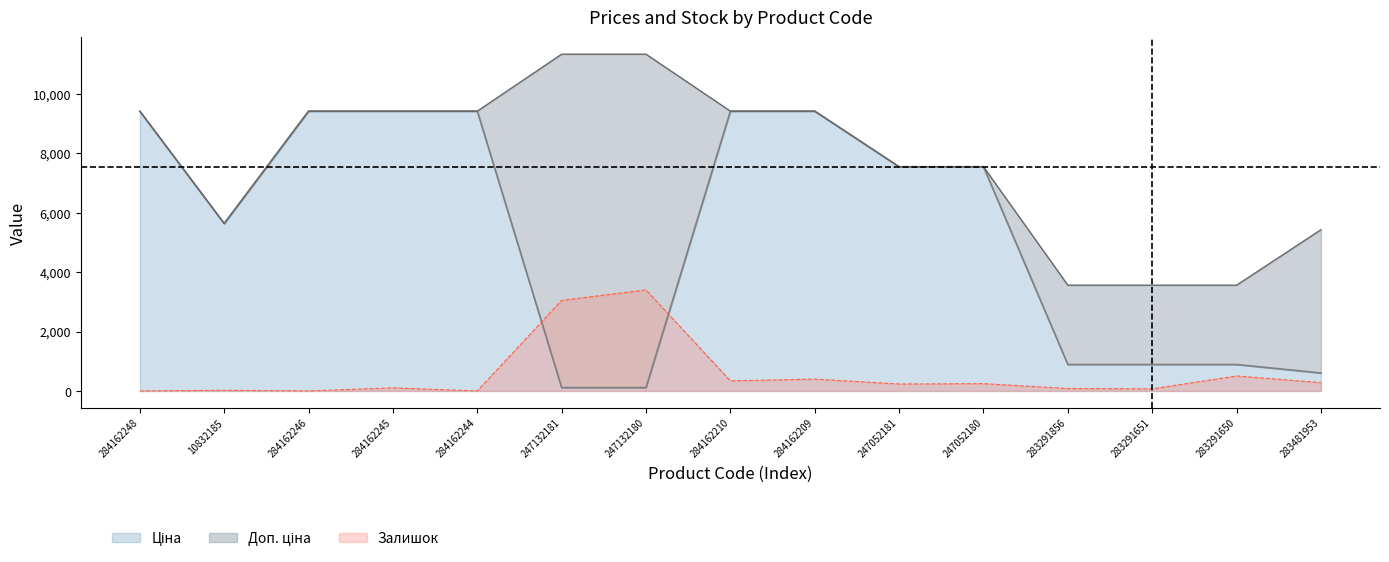

What is the sum of all Доп. ціна values?

116002.1